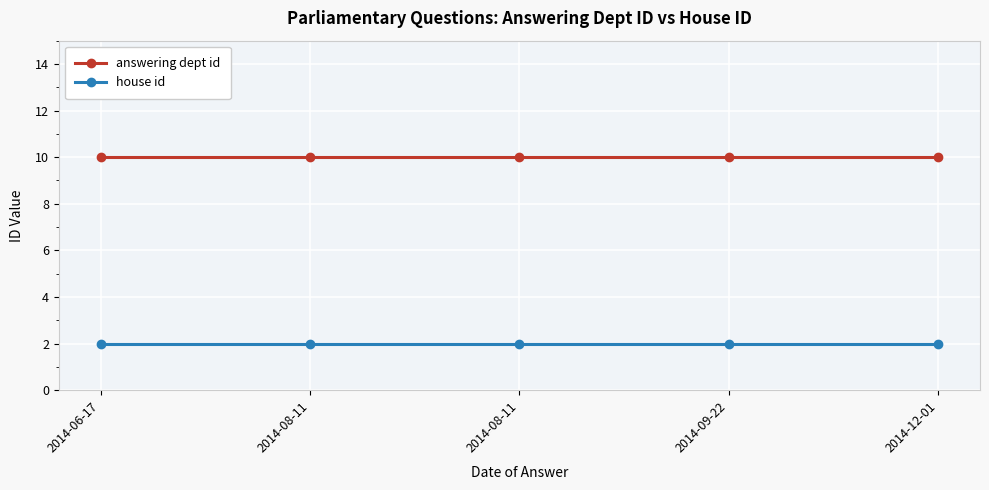

Reading right to left, extract all data points from this chart.

answering dept id: 10	10	10	10	10
house id: 2	2	2	2	2